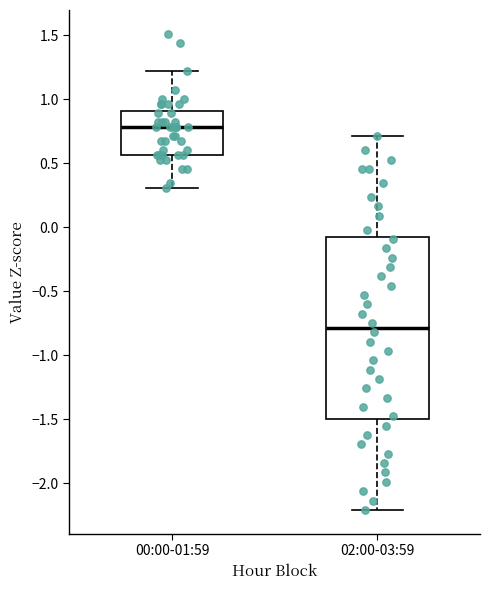

Reading left to right, read every box against the y-axis: the position of its median line, the range the box covers, and the ends of its whiskers. The values are not printed on the chart, so give them approximately, as read against the axis.

00:00-01:59: median 0.80, box 0.55 to 0.90, whiskers 0.30 to 1.20
02:00-03:59: median -0.80, box -1.50 to -0.05, whiskers -2.20 to 0.70